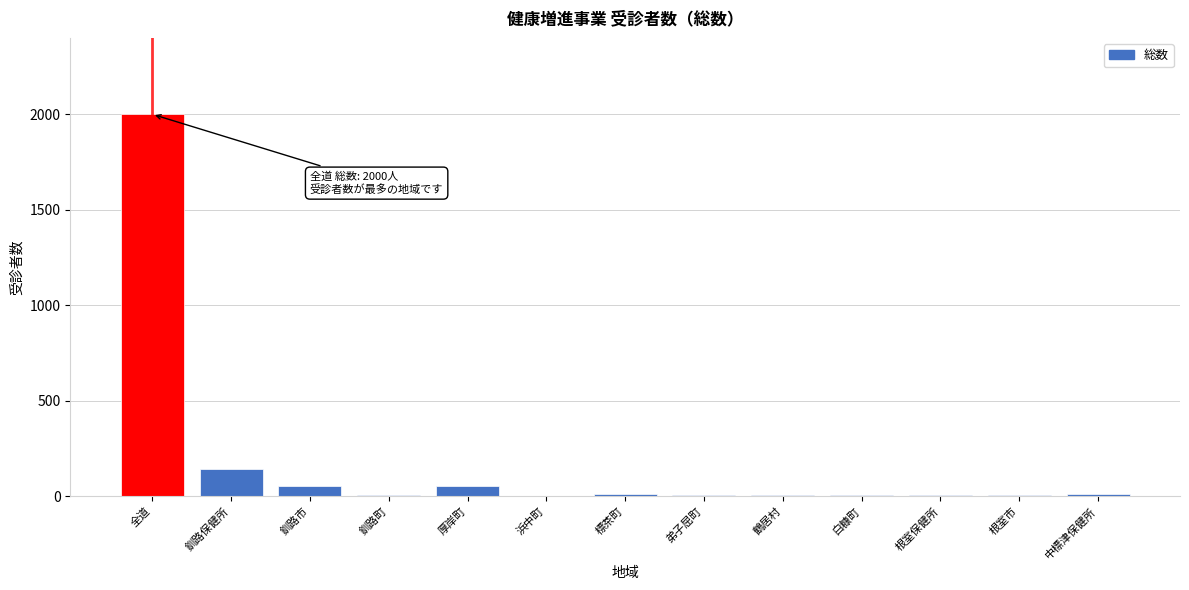

What is the greatest value displayed?

2000